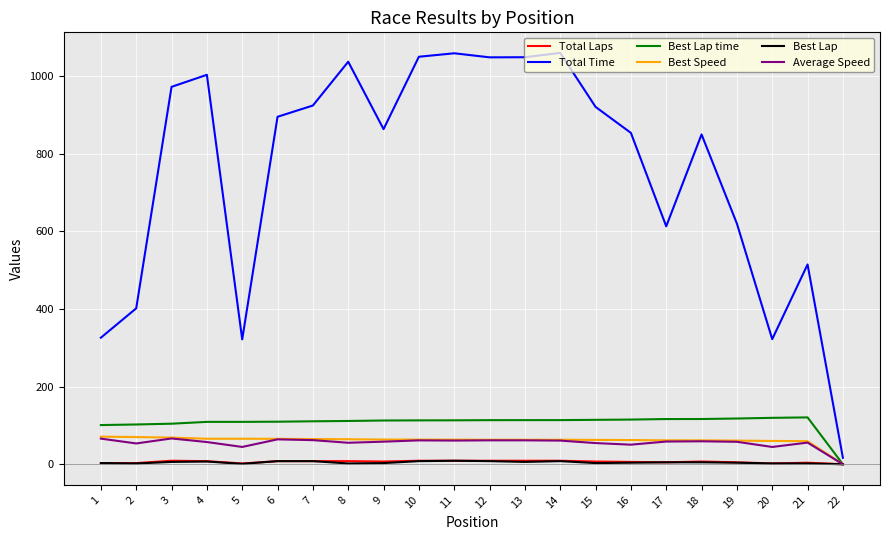

What is the maximum value shown in the chart?

1059.0